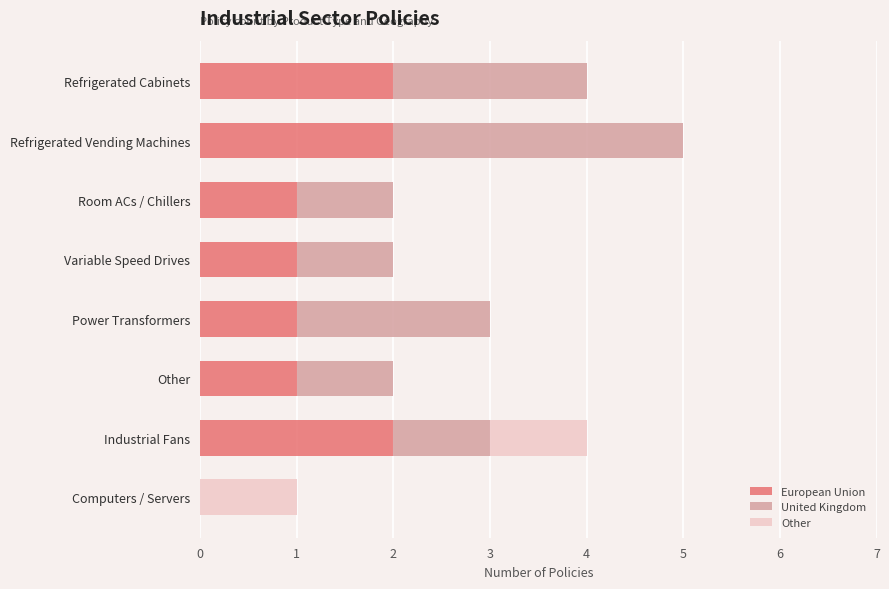

At which category is the sum across all series the highest?

Refrigerated Vending Machines